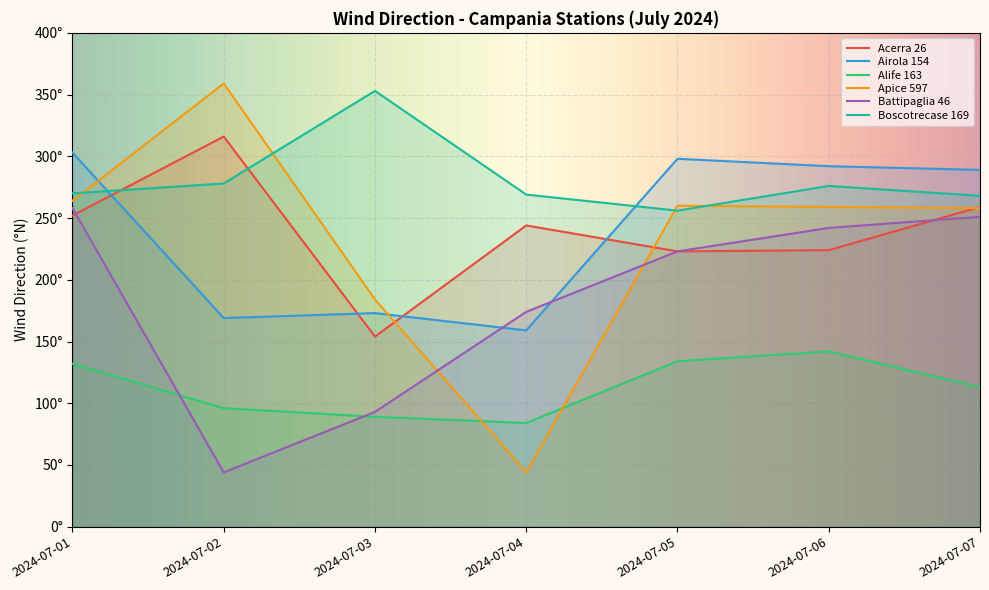

What are all the series names shown in the legend?

Acerra 26, Airola 154, Alife 163, Apice 597, Battipaglia 46, Boscotrecase 169